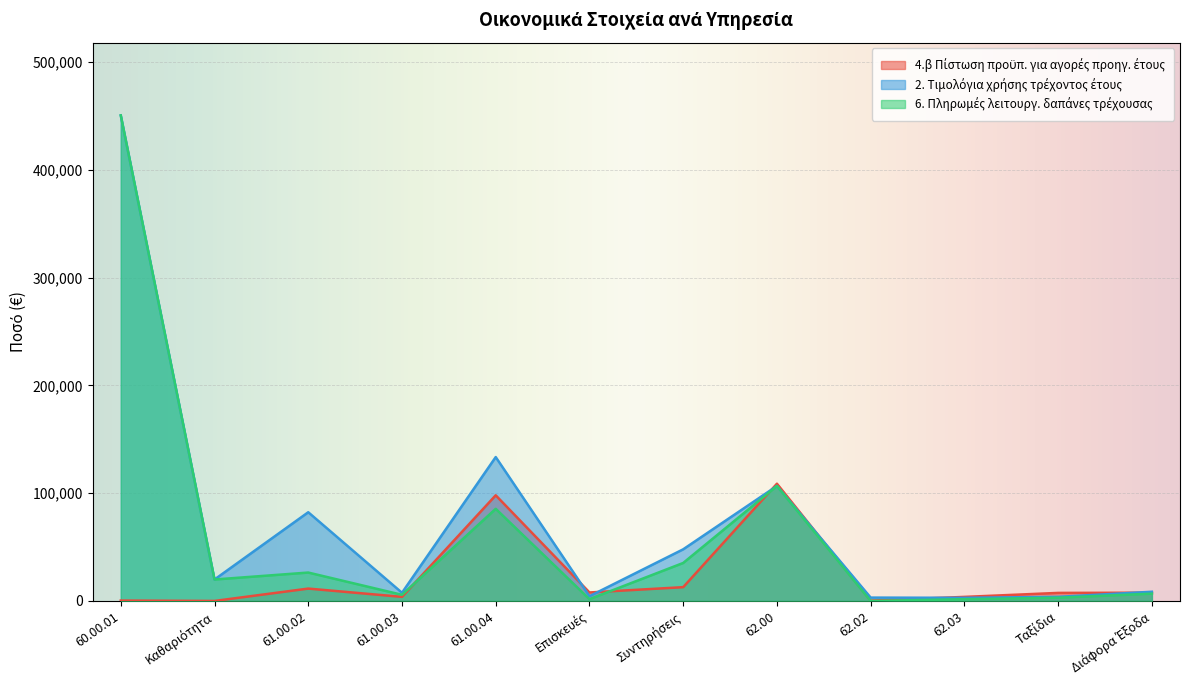

How many lines are shown in the chart?

3